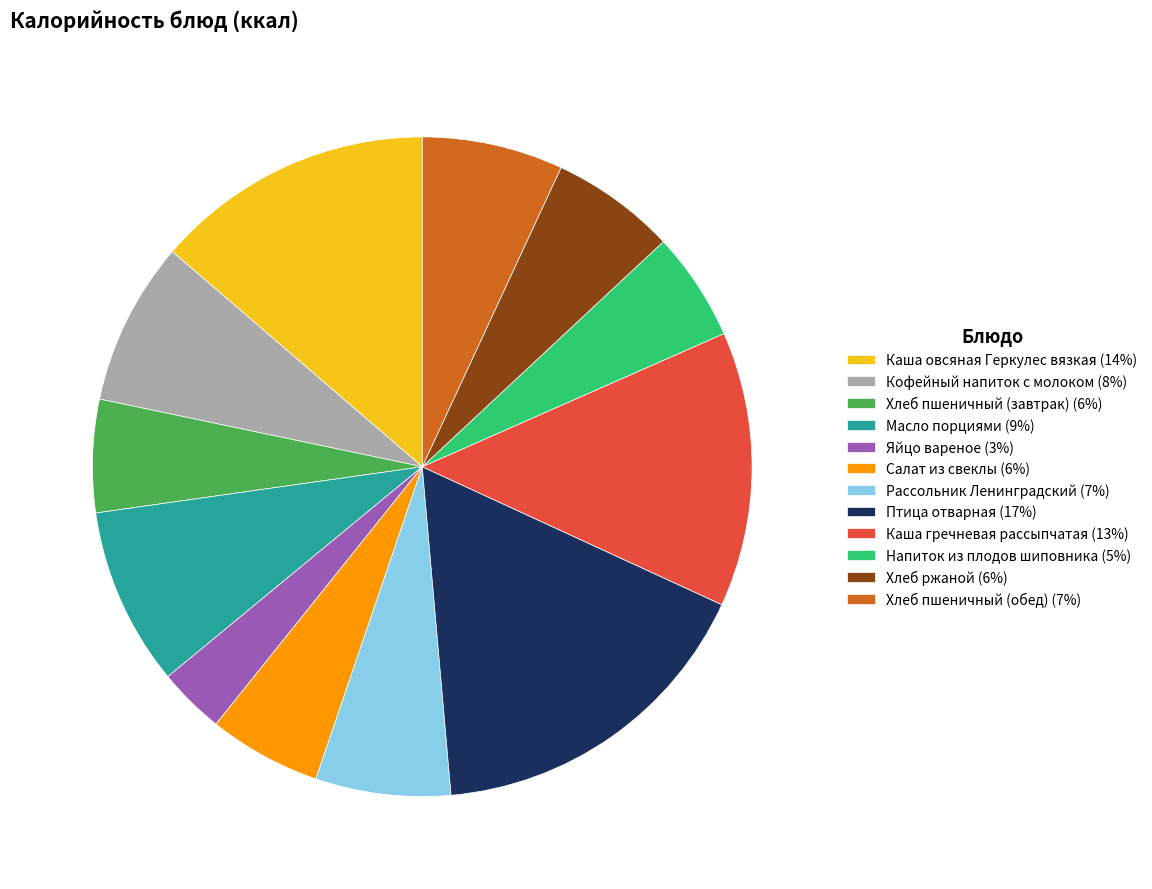

Which has a higher value, Хлеб пшеничный (завтрак) (6%) or Рассольник Ленинградский (7%)?

Рассольник Ленинградский (7%)